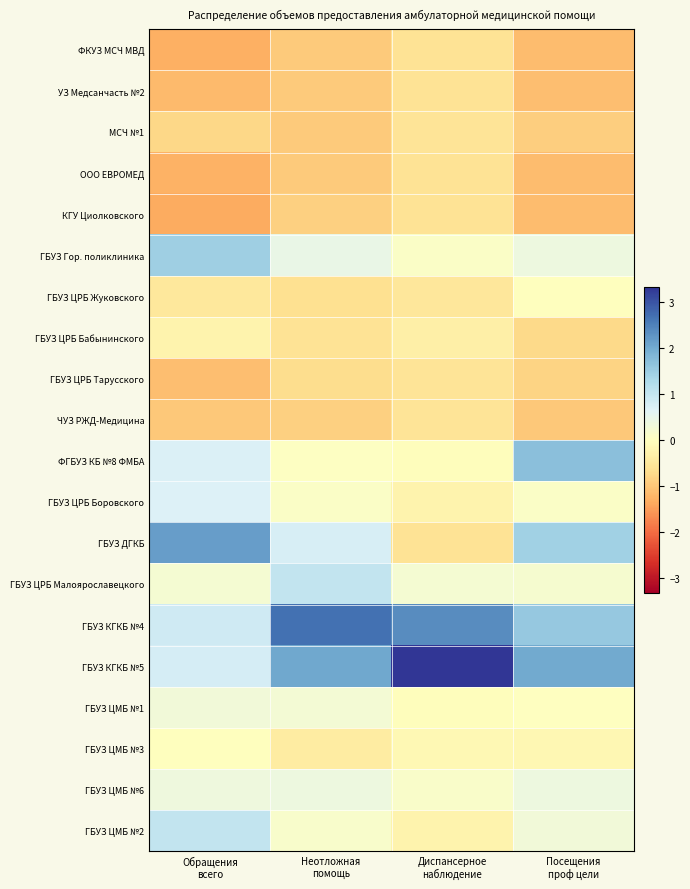

Rank the series at Диспансерное наблюдение from lowest to highest value.

ООО ЕВРОМЕД, ГБУЗ ДГКБ, УЗ Медсанчасть №2, ФКУЗ МСЧ МВД, КГУ Циолковского, МСЧ №1, ЧУЗ РЖД-Медицина, ГБУЗ ЦРБ Тарусского, ГБУЗ ЦРБ Жуковского, ГБУЗ ЦРБ Бабынинского, ГБУЗ ЦРБ Боровского, ГБУЗ ЦМБ №2, ГБУЗ ЦМБ №3, ФГБУЗ КБ №8 ФМБА, ГБУЗ ЦМБ №1, ГБУЗ Гор. поликлиника, ГБУЗ ЦМБ №6, ГБУЗ ЦРБ Малоярославецкого, ГБУЗ КГКБ №4, ГБУЗ КГКБ №5